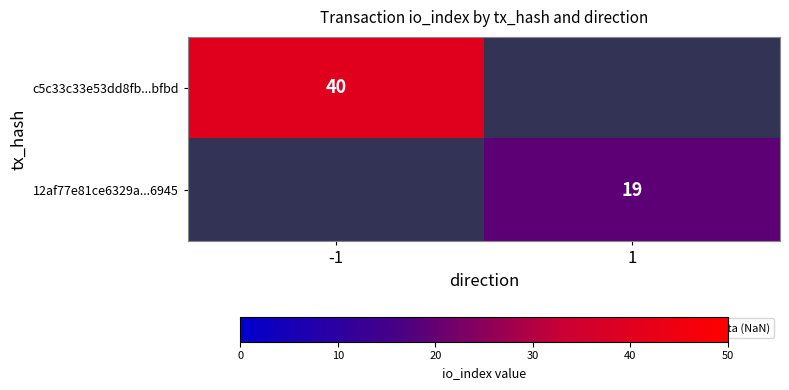

Is it true that c5c33c33e53dd8fb...bfbd equals 40 at -1?

True